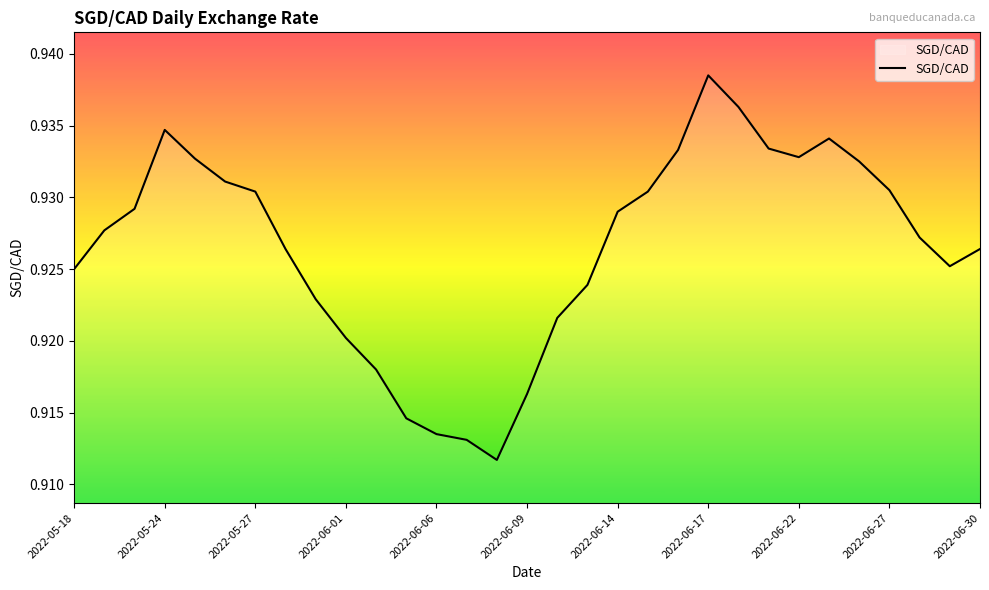

Does the chart display data point markers on the line(s)?

No